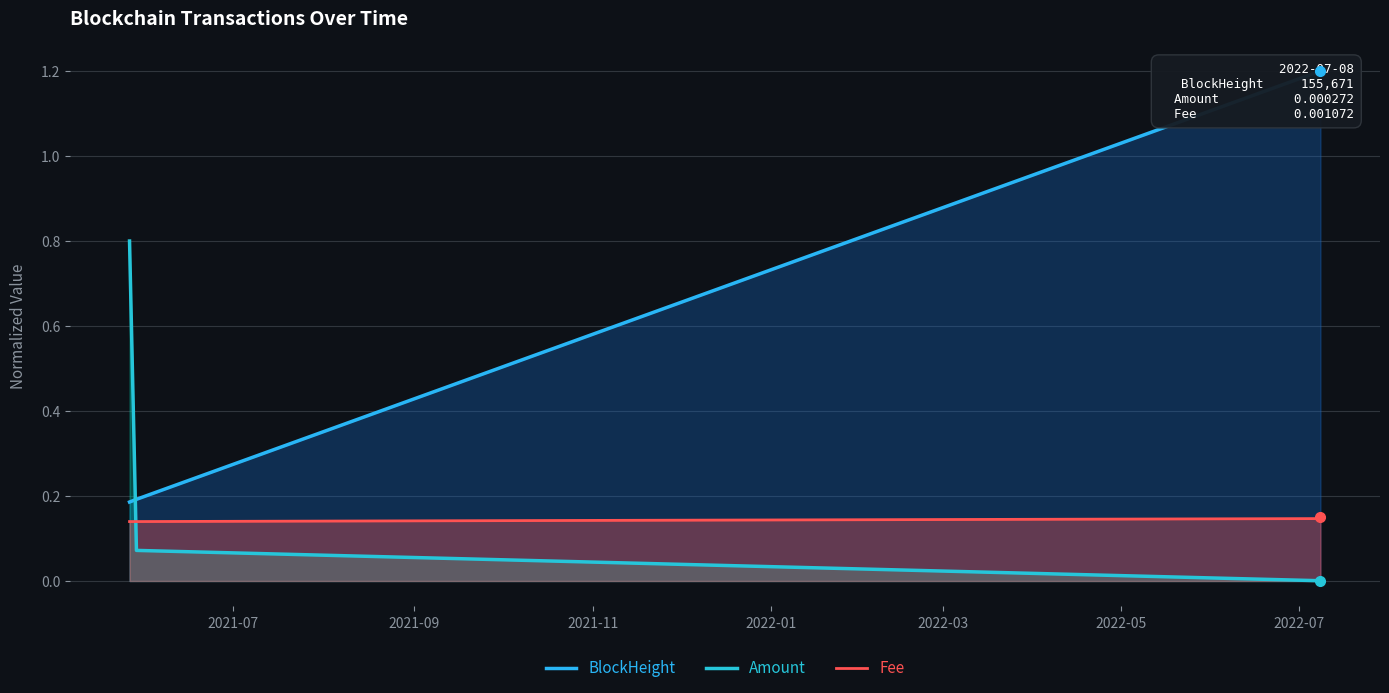

Count the number of categories in the chart.

4